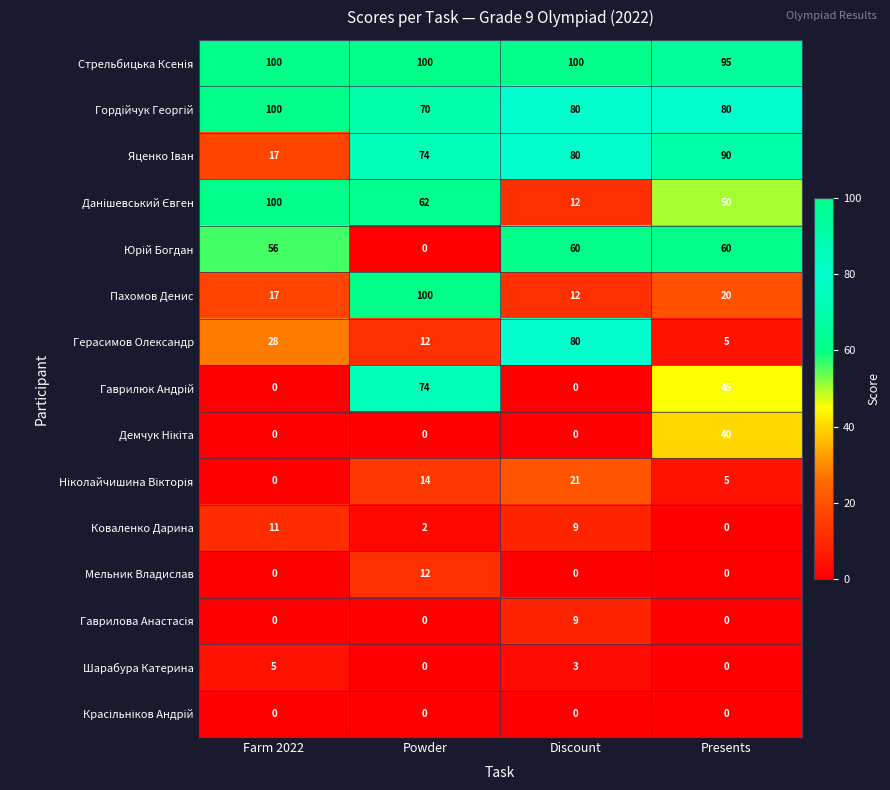

Is it true that Герасимов Олександр equals 80 at Discount?

True